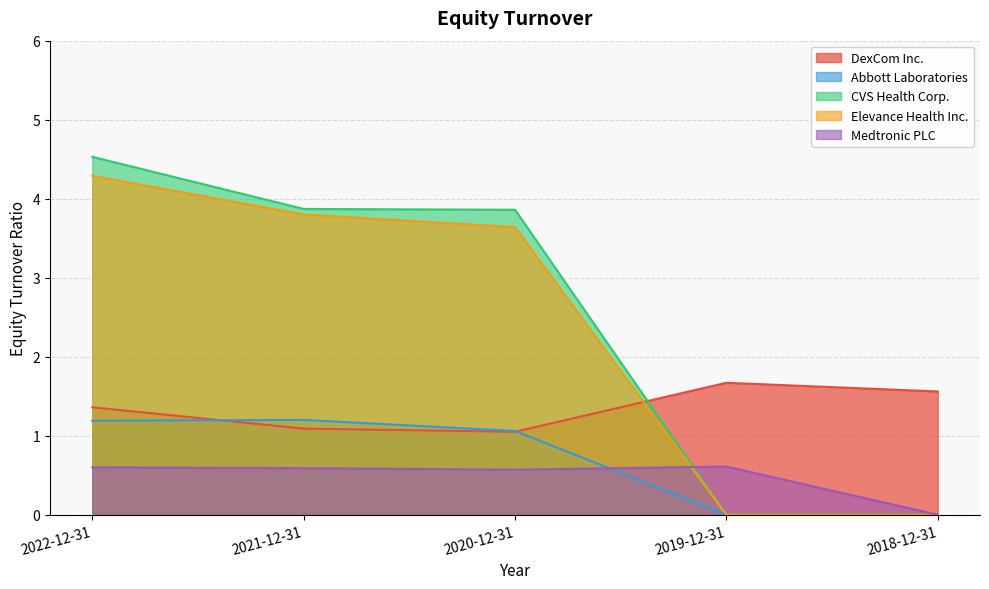

Reading left to right, list all the values displayed in this chart.

DexCom Inc.: 2022-12-31=1.4	2021-12-31=1.1	2020-12-31=1.1	2019-12-31=1.7	2018-12-31=1.6
Abbott Laboratories: 2022-12-31=1.2	2021-12-31=1.2	2020-12-31=1.1	2019-12-31=0.0	2018-12-31=0.0
CVS Health Corp.: 2022-12-31=4.5	2021-12-31=3.9	2020-12-31=3.9	2019-12-31=0.0	2018-12-31=0.0
Elevance Health Inc.: 2022-12-31=4.3	2021-12-31=3.8	2020-12-31=3.6	2019-12-31=0.0	2018-12-31=0.0
Medtronic PLC: 2022-12-31=0.6	2021-12-31=0.6	2020-12-31=0.6	2019-12-31=0.6	2018-12-31=0.0